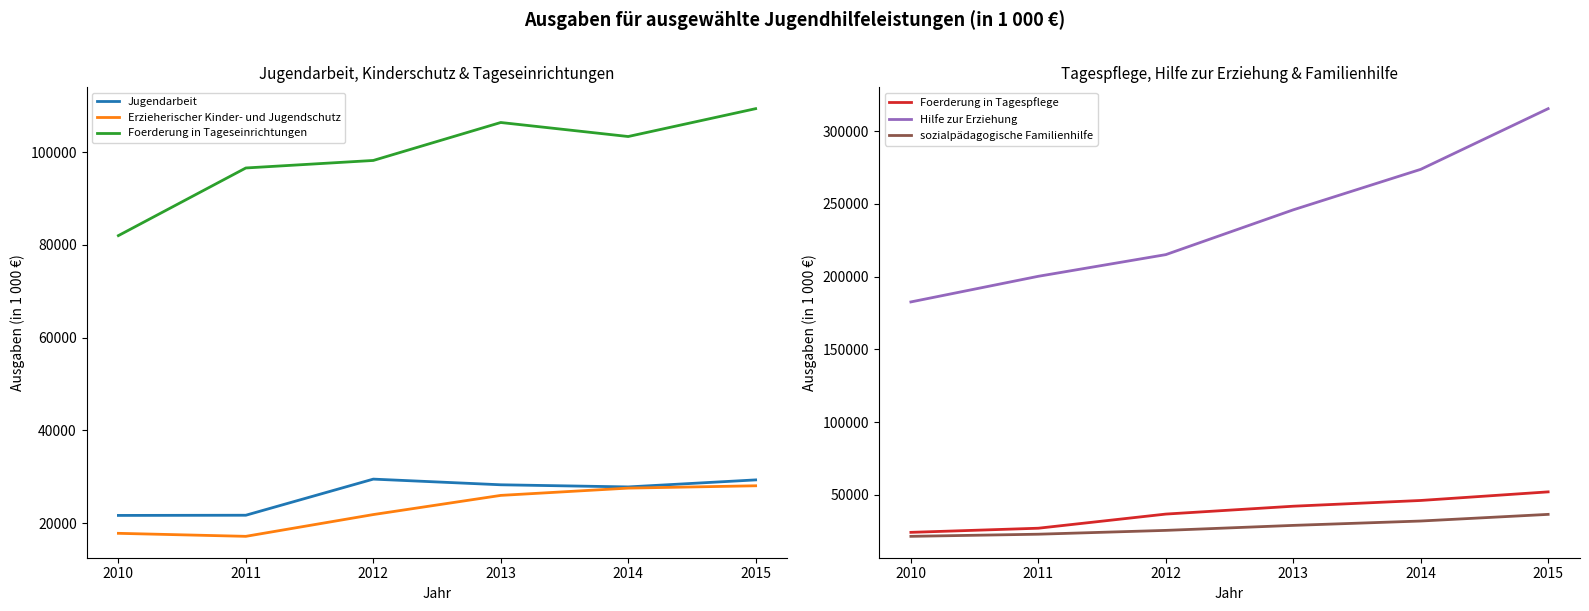

True or false: Jugendarbeit and Hilfe zur Erziehung cross at least once.

False